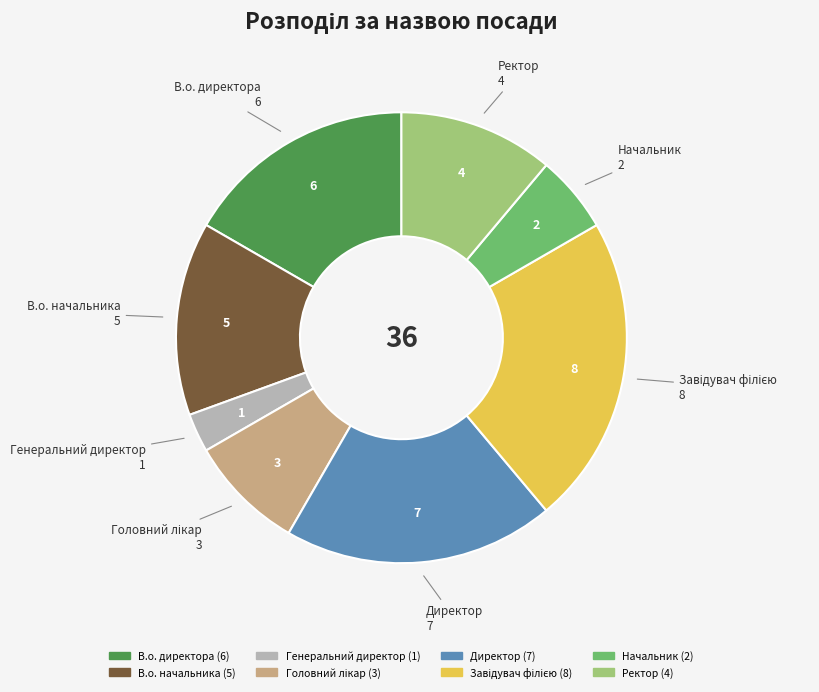

Approximately how many times larger is the value at Начальник compared to Генеральний директор?

2.0